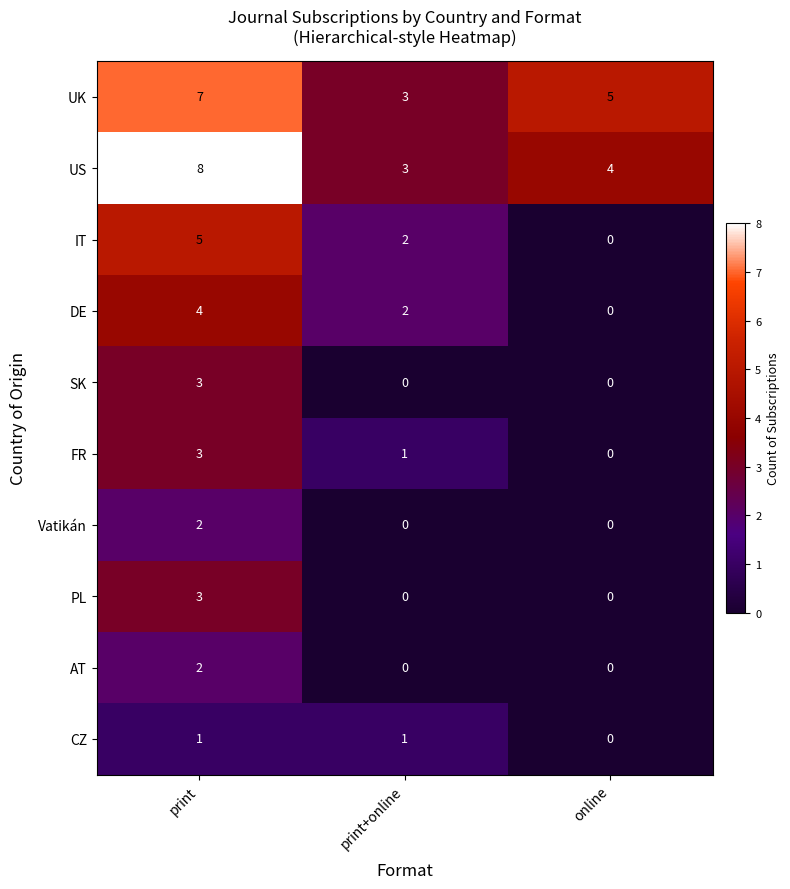

Reading left to right, transcribe all the data shown in this chart.

UK: print=7	print+online=3	online=5
US: print=8	print+online=3	online=4
IT: print=5	print+online=2	online=0
DE: print=4	print+online=2	online=0
SK: print=3	print+online=0	online=0
FR: print=3	print+online=1	online=0
Vatikán: print=2	print+online=0	online=0
PL: print=3	print+online=0	online=0
AT: print=2	print+online=0	online=0
CZ: print=1	print+online=1	online=0